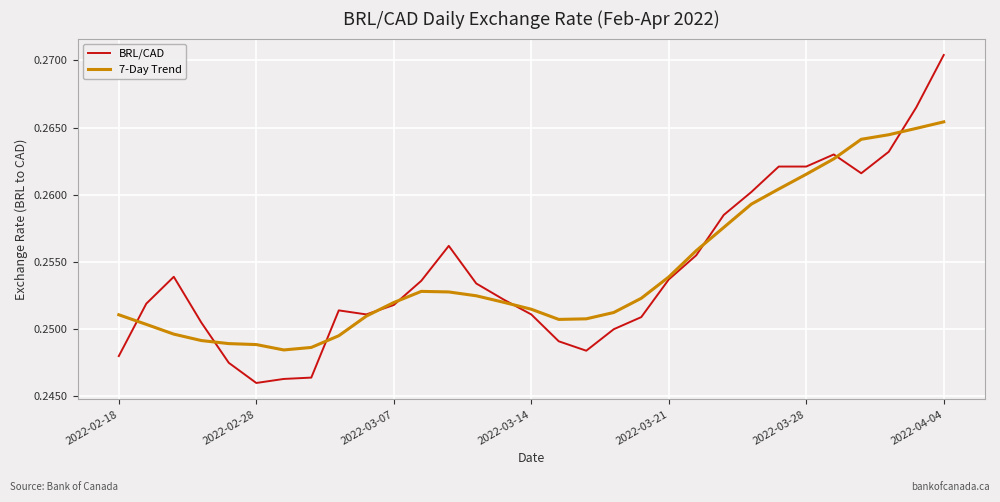

Which series has the largest range (max minus min)?

BRL/CAD